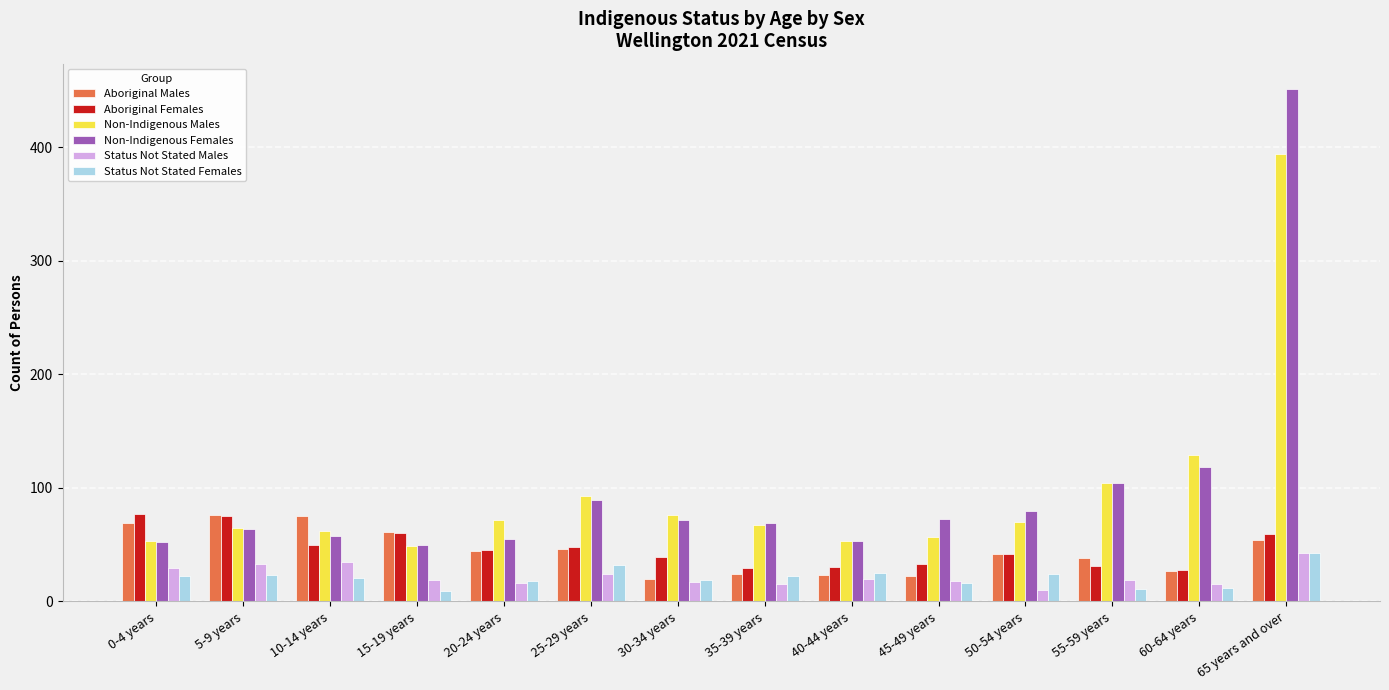

What is the difference between the maximum and second lowest values in the Status Not Stated Males series?

28